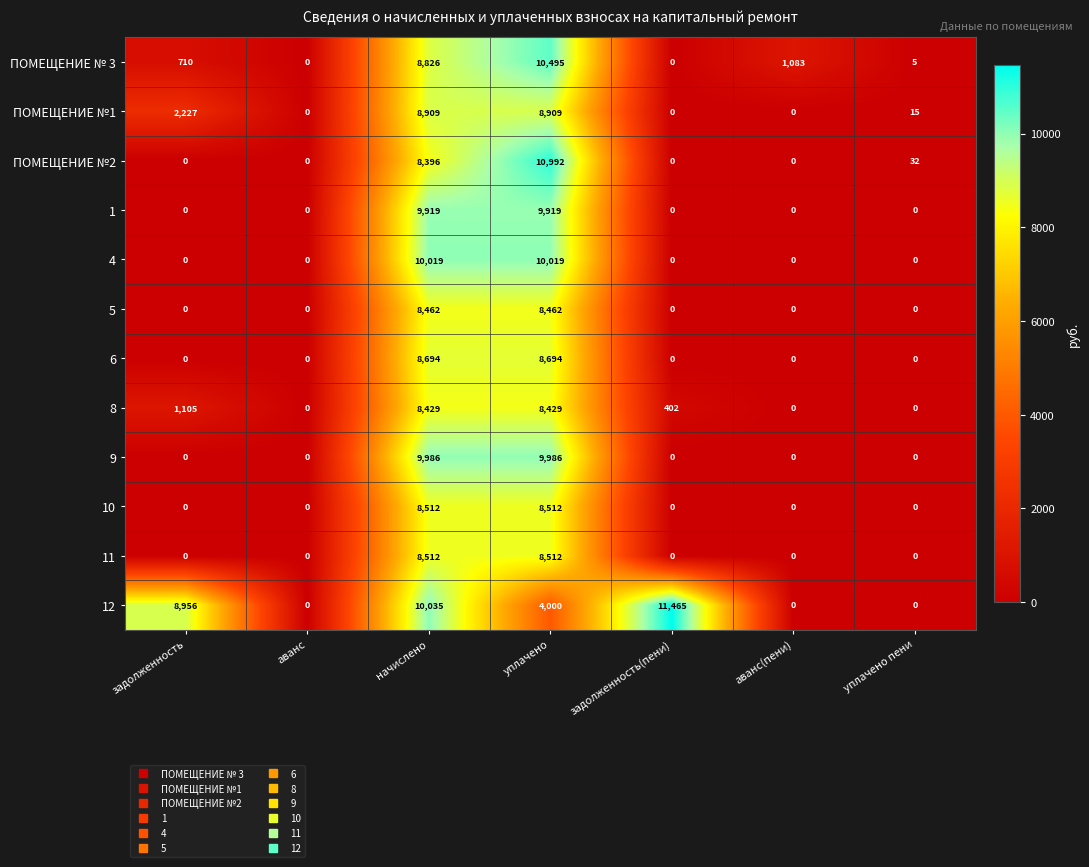

Which series has the largest range (max minus min)?

12